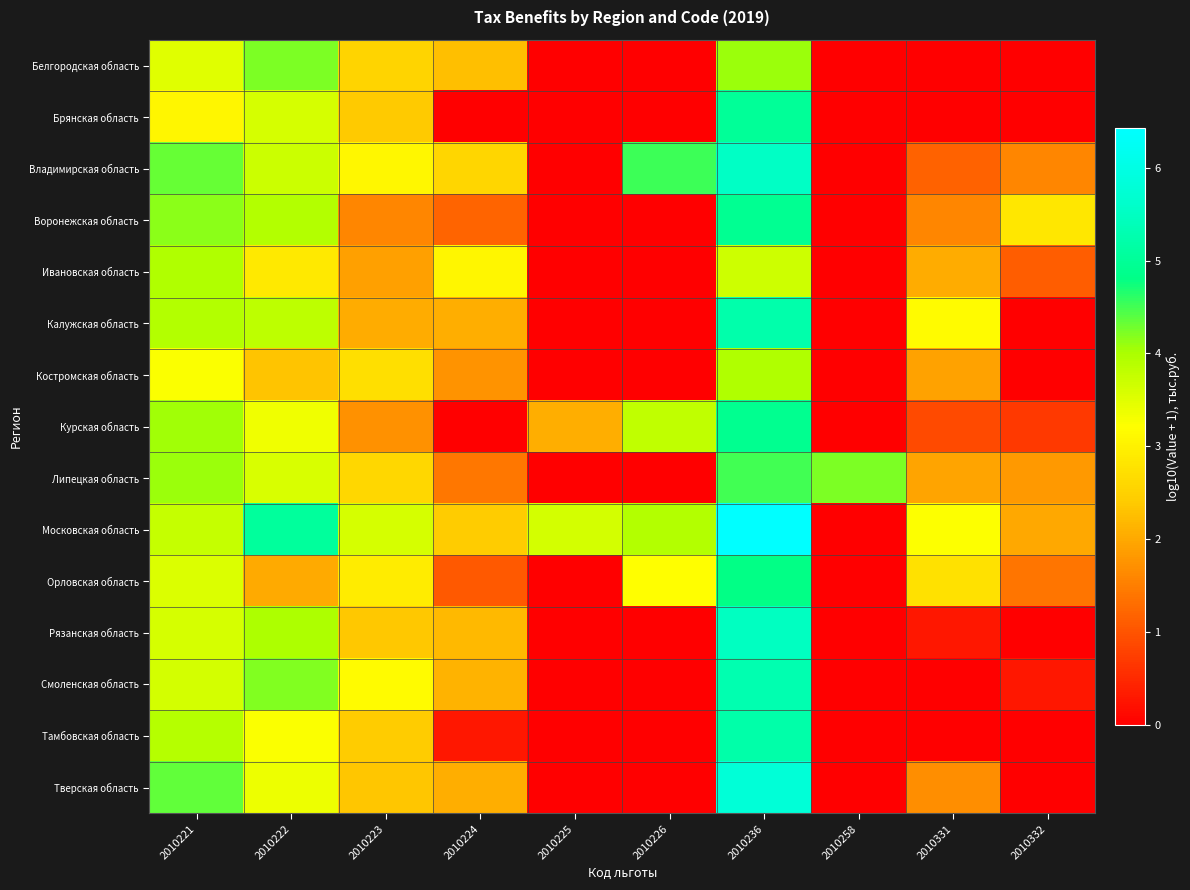

Reading left to right, extract all data points from this chart.

Белгородская область: 2010221=3.5	2010222=4.2	2010223=2.6	2010224=2.3	2010225=0.0	2010226=0.0	2010236=4.1	2010258=0.0	2010331=0.0	2010332=0.0
Брянская область: 2010221=3.1	2010222=3.6	2010223=2.4	2010224=0.0	2010225=0.0	2010226=0.0	2010236=5.0	2010258=0.0	2010331=0.0	2010332=0.0
Владимирская область: 2010221=4.3	2010222=3.7	2010223=3.1	2010224=2.6	2010225=0.0	2010226=4.5	2010236=5.5	2010258=0.0	2010331=1.2	2010332=1.6
Воронежская область: 2010221=4.2	2010222=3.9	2010223=1.6	2010224=1.2	2010225=0.0	2010226=0.0	2010236=4.9	2010258=0.0	2010331=1.6	2010332=2.9
Ивановская область: 2010221=4.0	2010222=2.9	2010223=1.9	2010224=3.1	2010225=0.0	2010226=0.0	2010236=3.7	2010258=0.0	2010331=2.1	2010332=1.1
Калужская область: 2010221=3.9	2010222=3.8	2010223=2.0	2010224=2.1	2010225=0.0	2010226=0.0	2010236=5.2	2010258=0.0	2010331=3.2	2010332=0.0
Костромская область: 2010221=3.3	2010222=2.3	2010223=2.7	2010224=1.7	2010225=0.0	2010226=0.0	2010236=3.9	2010258=0.0	2010331=1.9	2010332=0.0
Курская область: 2010221=4.0	2010222=3.4	2010223=1.7	2010224=0.0	2010225=2.1	2010226=3.8	2010236=4.9	2010258=0.0	2010331=0.9	2010332=0.7
Липецкая область: 2010221=4.1	2010222=3.6	2010223=2.6	2010224=1.4	2010225=0.0	2010226=0.0	2010236=4.5	2010258=4.2	2010331=1.9	2010332=1.8
Московская область: 2010221=3.8	2010222=5.1	2010223=3.6	2010224=2.4	2010225=3.6	2010226=3.9	2010236=6.4	2010258=0.0	2010331=3.2	2010332=2.0
Орловская область: 2010221=3.6	2010222=2.0	2010223=2.9	2010224=1.1	2010225=0.0	2010226=3.2	2010236=4.8	2010258=0.0	2010331=2.7	2010332=1.4
Рязанская область: 2010221=3.6	2010222=4.0	2010223=2.4	2010224=2.2	2010225=0.0	2010226=0.0	2010236=5.5	2010258=0.0	2010331=0.3	2010332=0.0
Смоленская область: 2010221=3.6	2010222=4.2	2010223=3.2	2010224=2.1	2010225=0.0	2010226=0.0	2010236=5.3	2010258=0.0	2010331=0.0	2010332=0.3
Тамбовская область: 2010221=3.9	2010222=3.3	2010223=2.4	2010224=0.3	2010225=0.0	2010226=0.0	2010236=5.2	2010258=0.0	2010331=0.0	2010332=0.0
Тверская область: 2010221=4.4	2010222=3.4	2010223=2.4	2010224=2.1	2010225=0.0	2010226=0.0	2010236=5.8	2010258=0.0	2010331=1.7	2010332=0.0